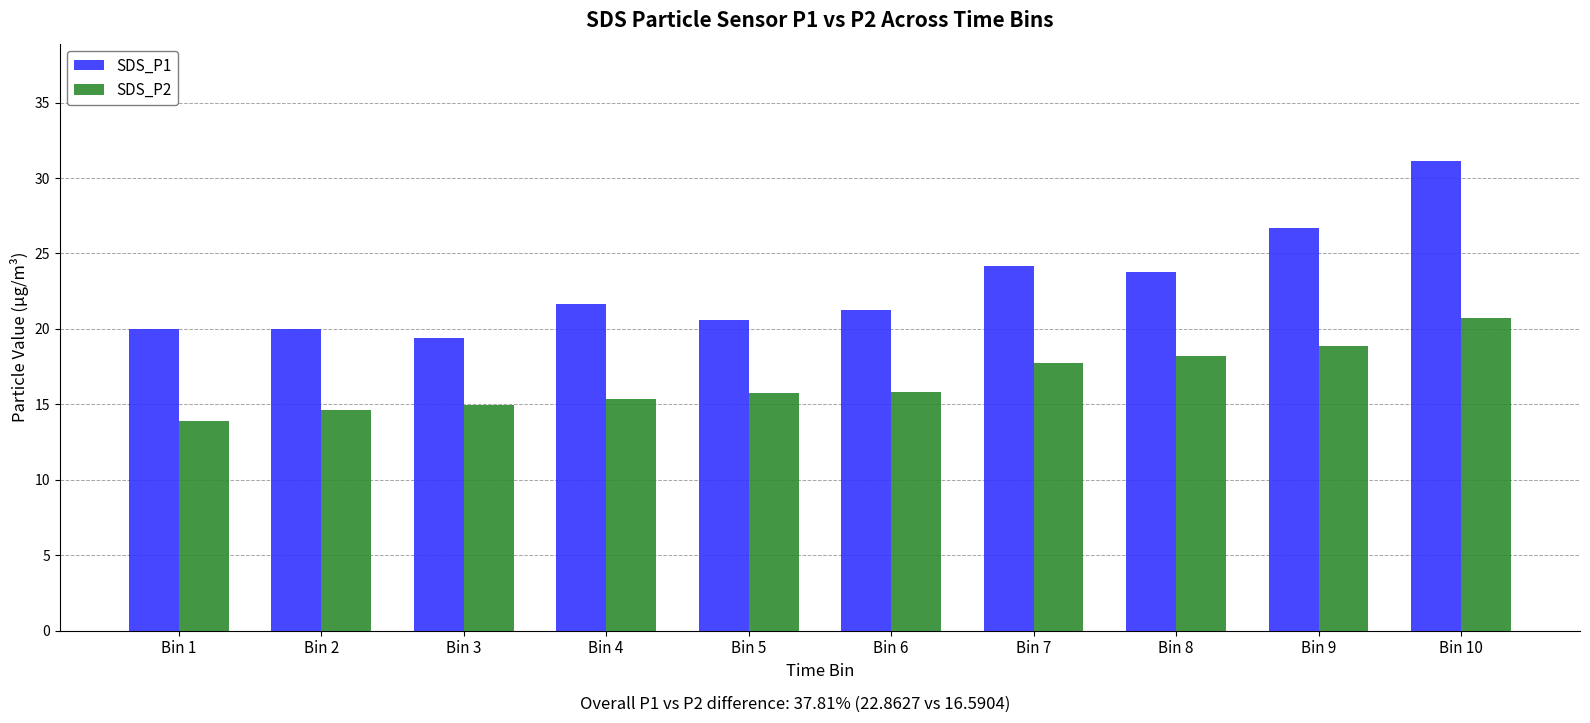

Where is SDS_P1 nearest to the value 25?

Bin 7